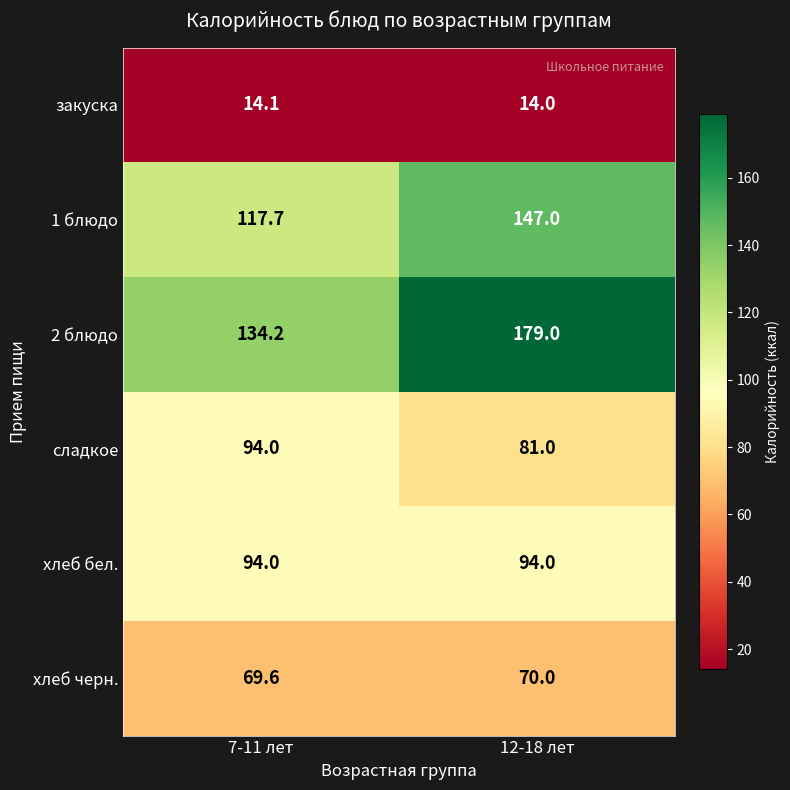

Which category has the lowest value across all series?

12-18 лет